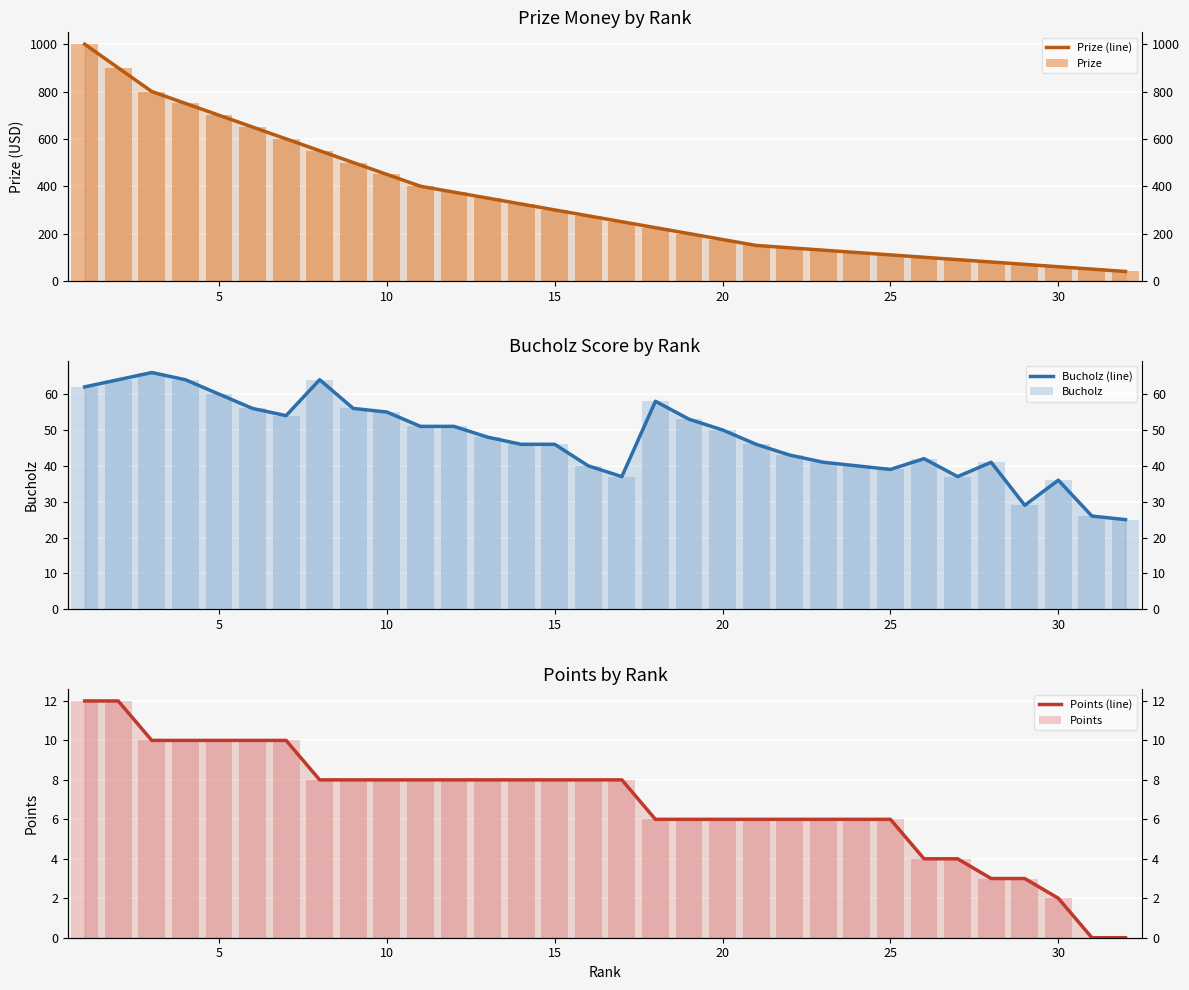

At 25, list the series in order from smallest to largest.

Points (line), Points, Bucholz (line), Bucholz, Prize (line), Prize